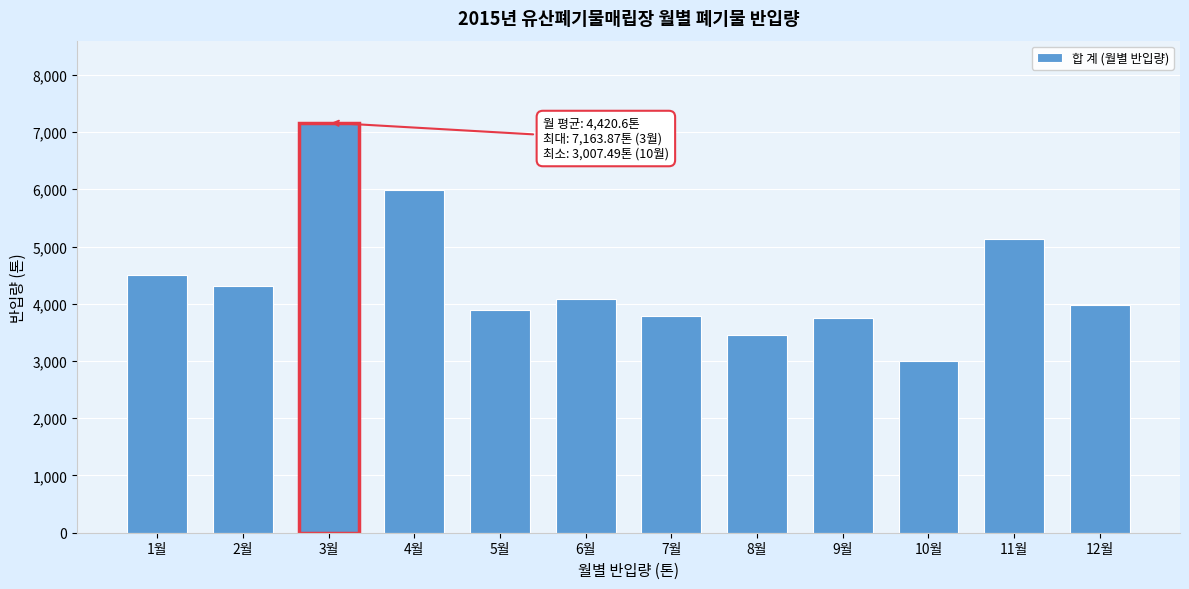

Reading left to right, list all the values displayed in this chart.

4496.7	4318.9	7163.9	5984.3	3885.7	4084.6	3780.4	3458.3	3744.9	3007.5	5139.8	3982.5